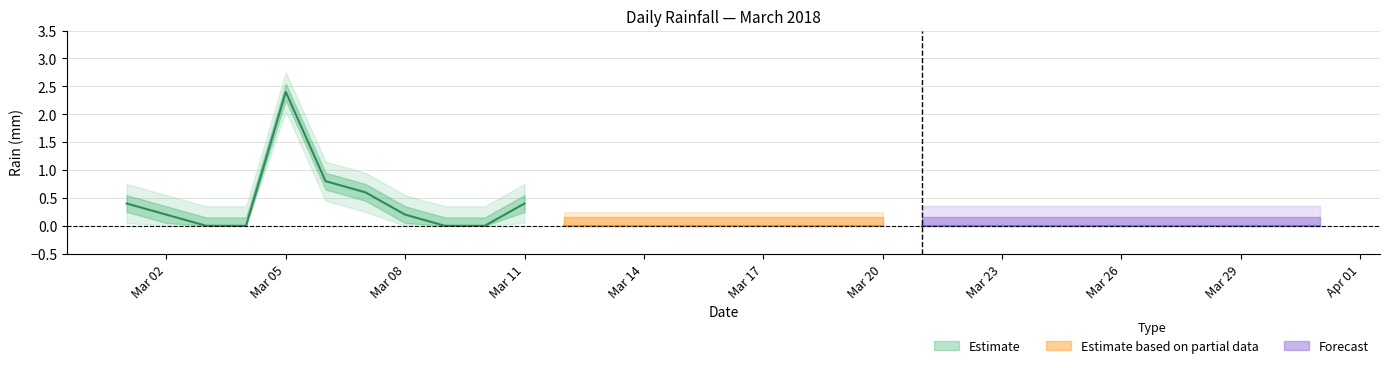

What is the average value?

0.2